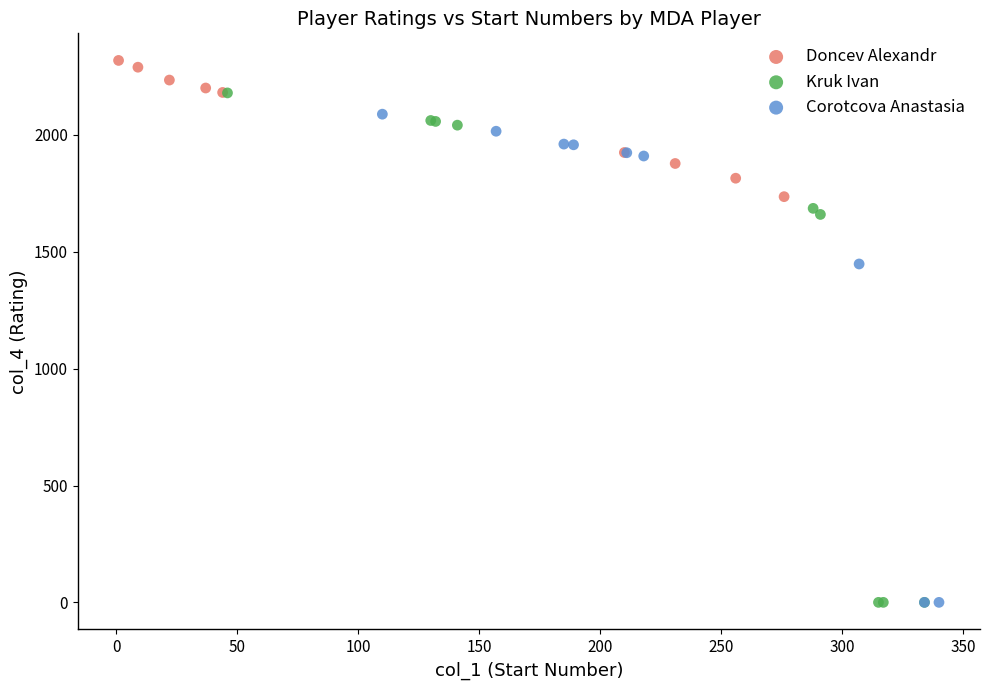

Which series contains the highest Y value?

Doncev Alexandr